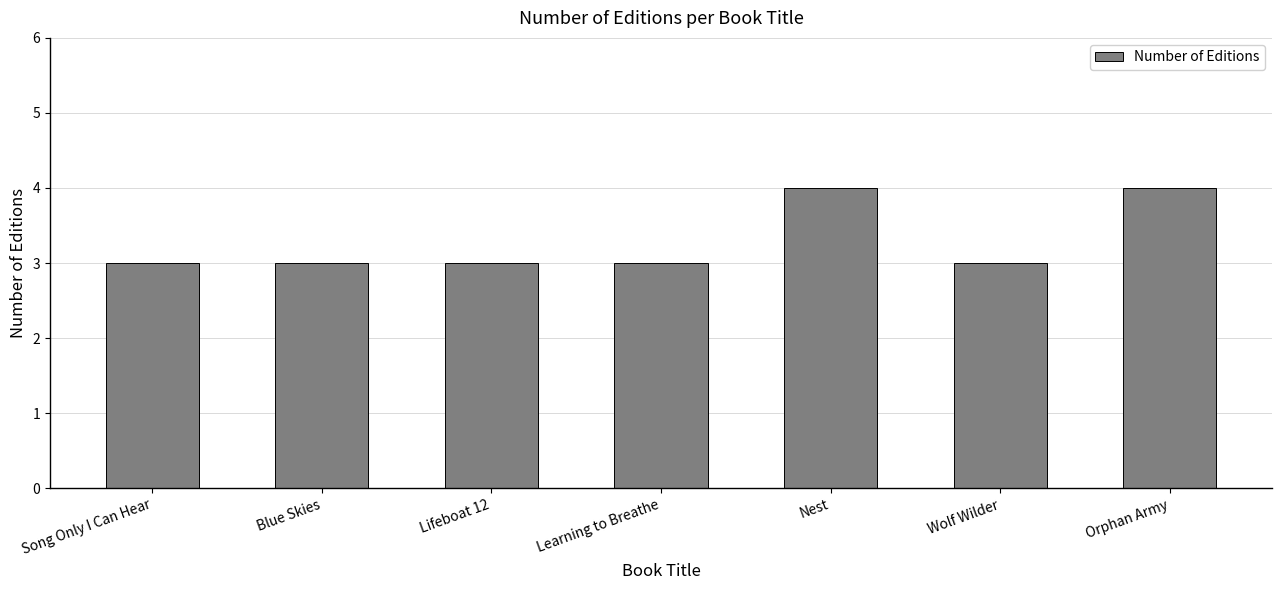

Reading right to left, extract all data points from this chart.

4	3	4	3	3	3	3